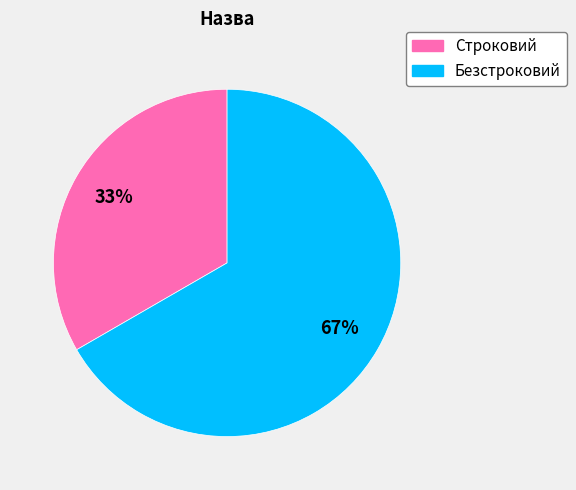

Is it true that Безстроковий is 67% of the pie?

True